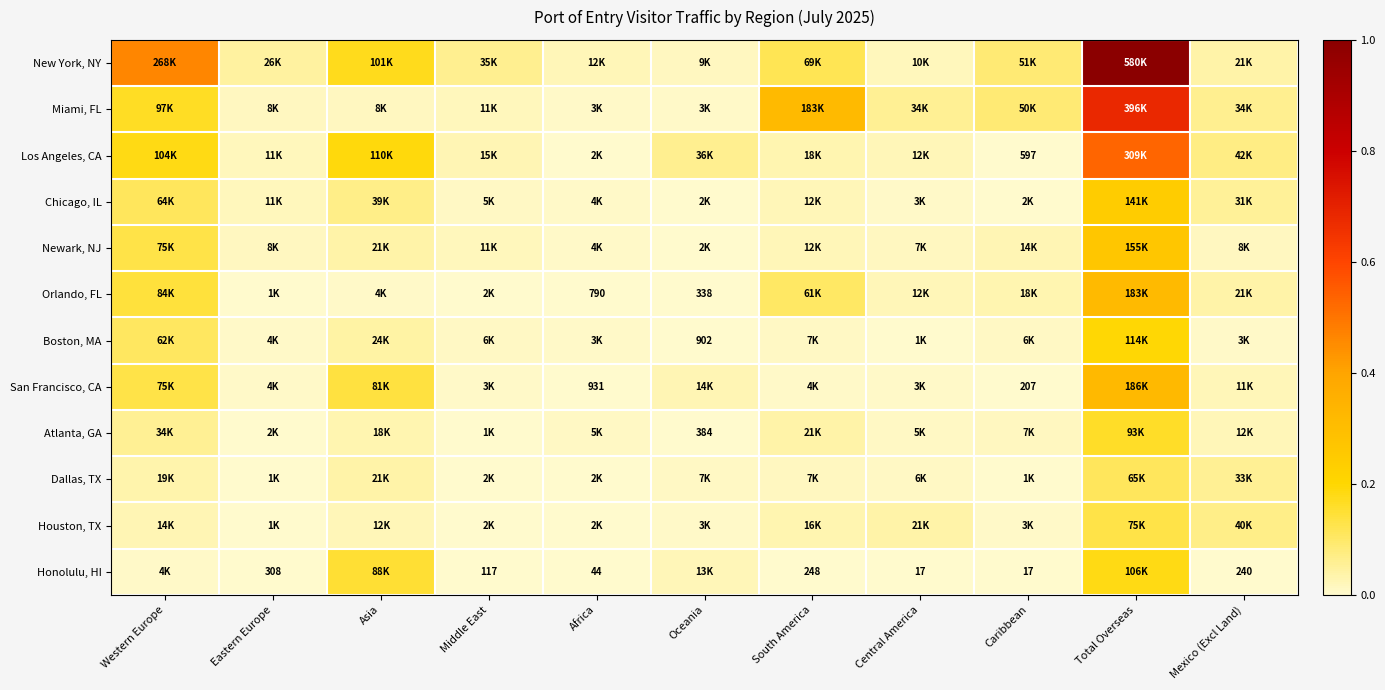

How many data points does each series have?

11